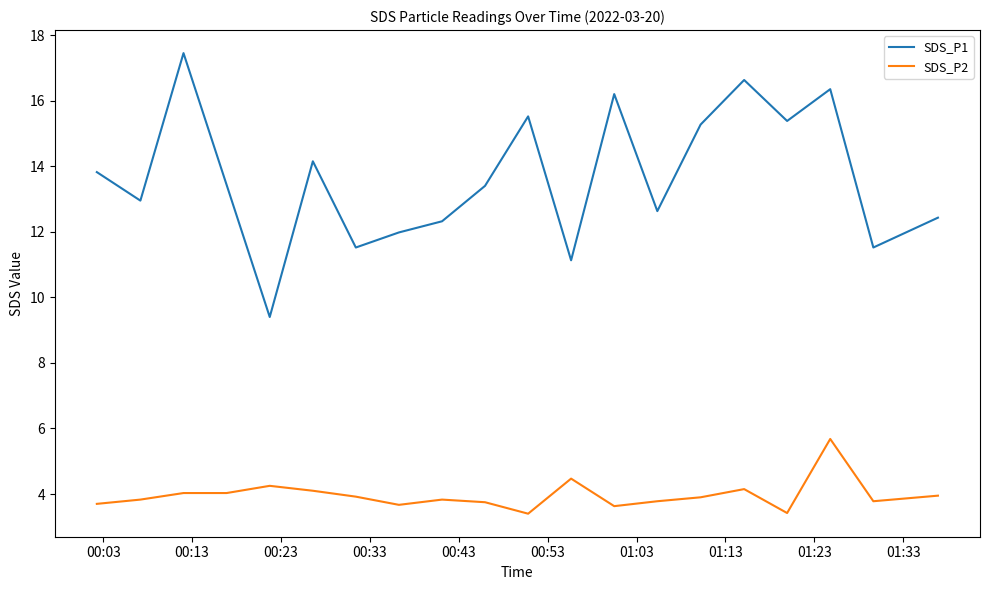

Which series has the largest range (max minus min)?

SDS_P1